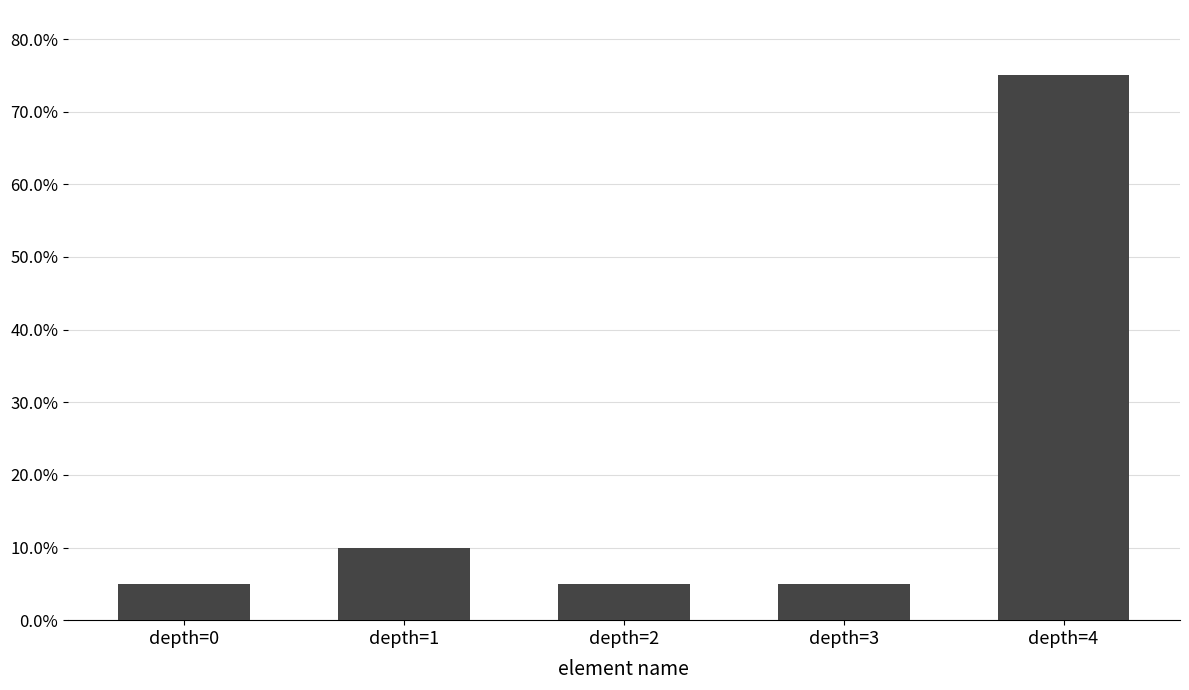

Does the chart contain any negative values?

No